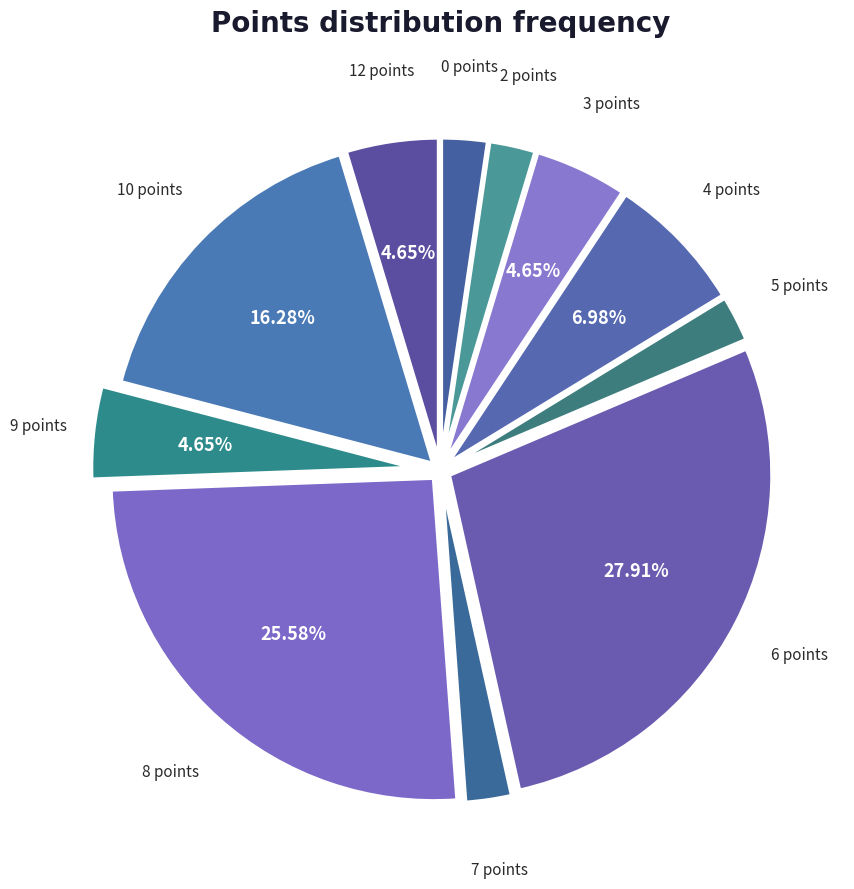

The 12 points slice represents 5% of the pie. True or false?

True